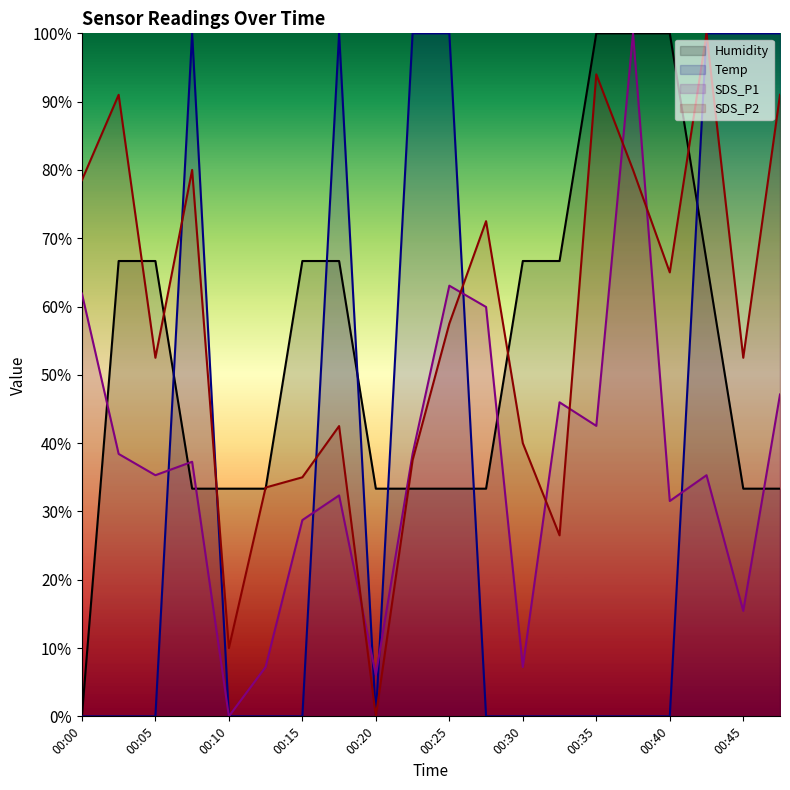

Rank the series at 00:30 from highest to lowest value.

Humidity, SDS_P2, SDS_P1, Temp